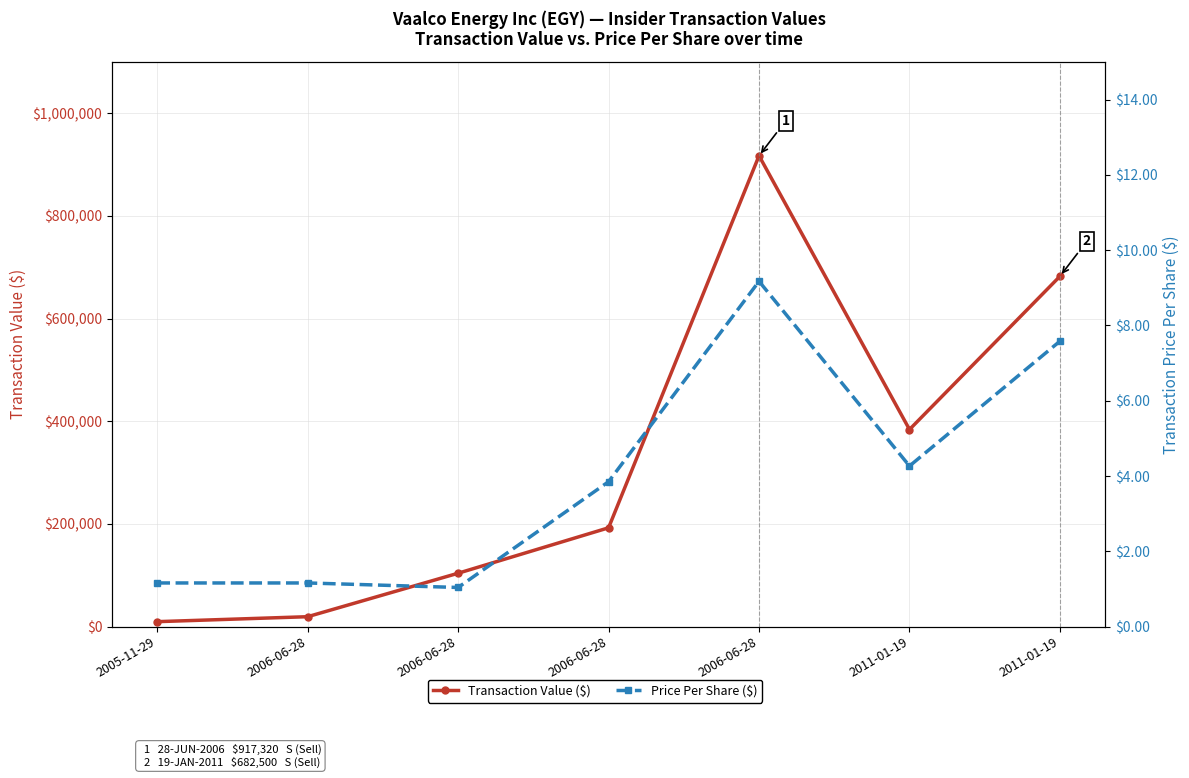

At which category does Price Per Share ($) reach its first local valley?

2006-06-28